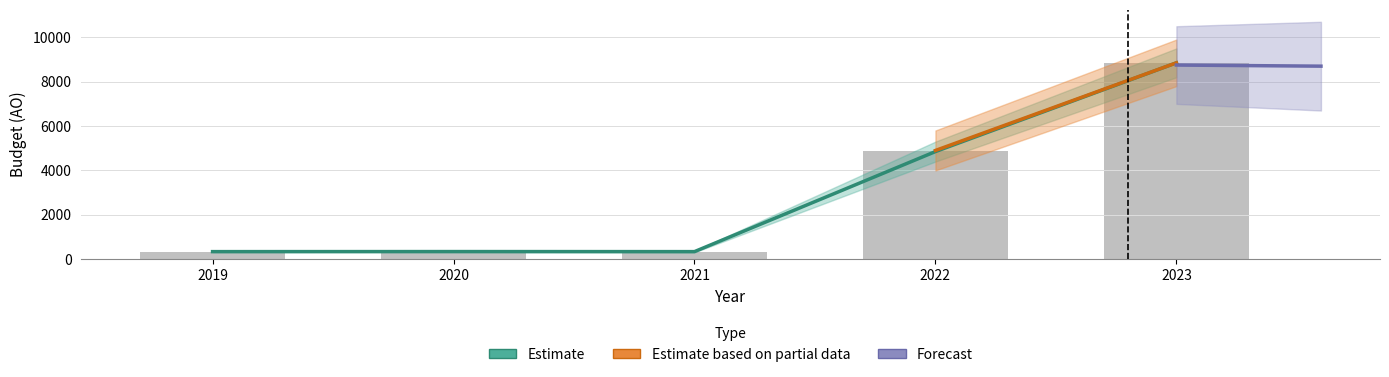

At which label is TO closest to 0?

2019